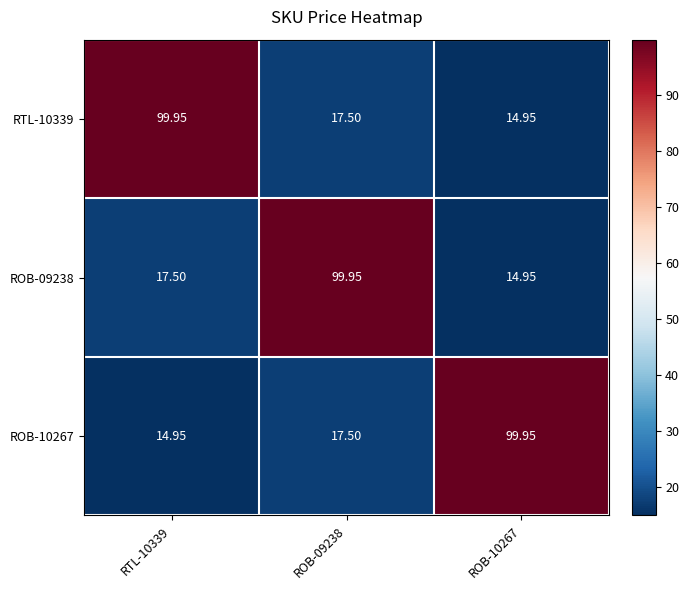

Is the value of RTL-10339 at RTL-10339 greater than the value of ROB-09238 at ROB-10267?

Yes